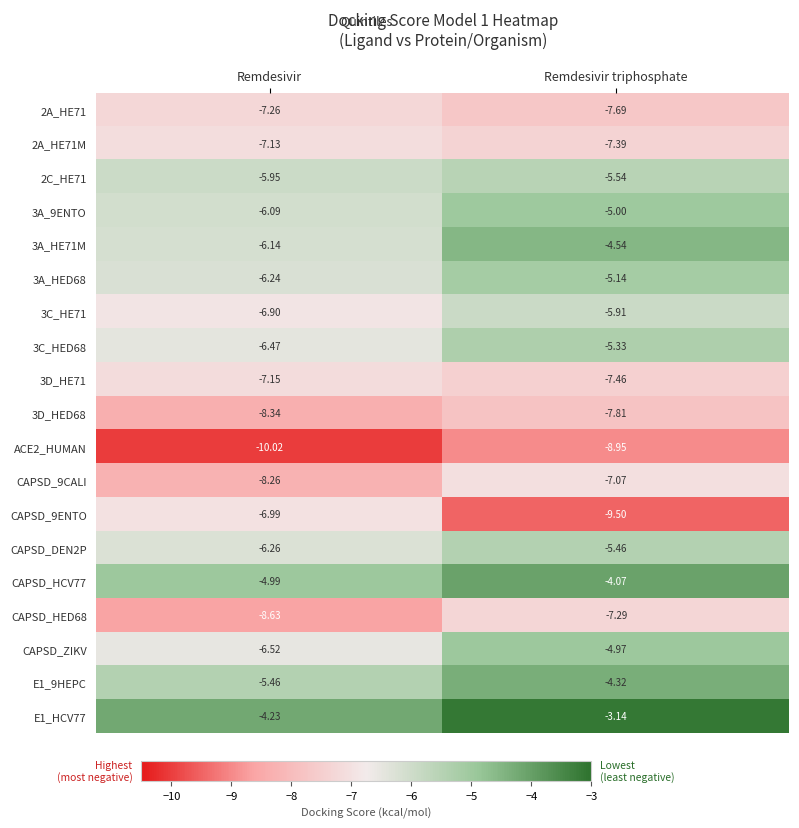

At which category is the sum across all series the highest?

Remdesivir triphosphate